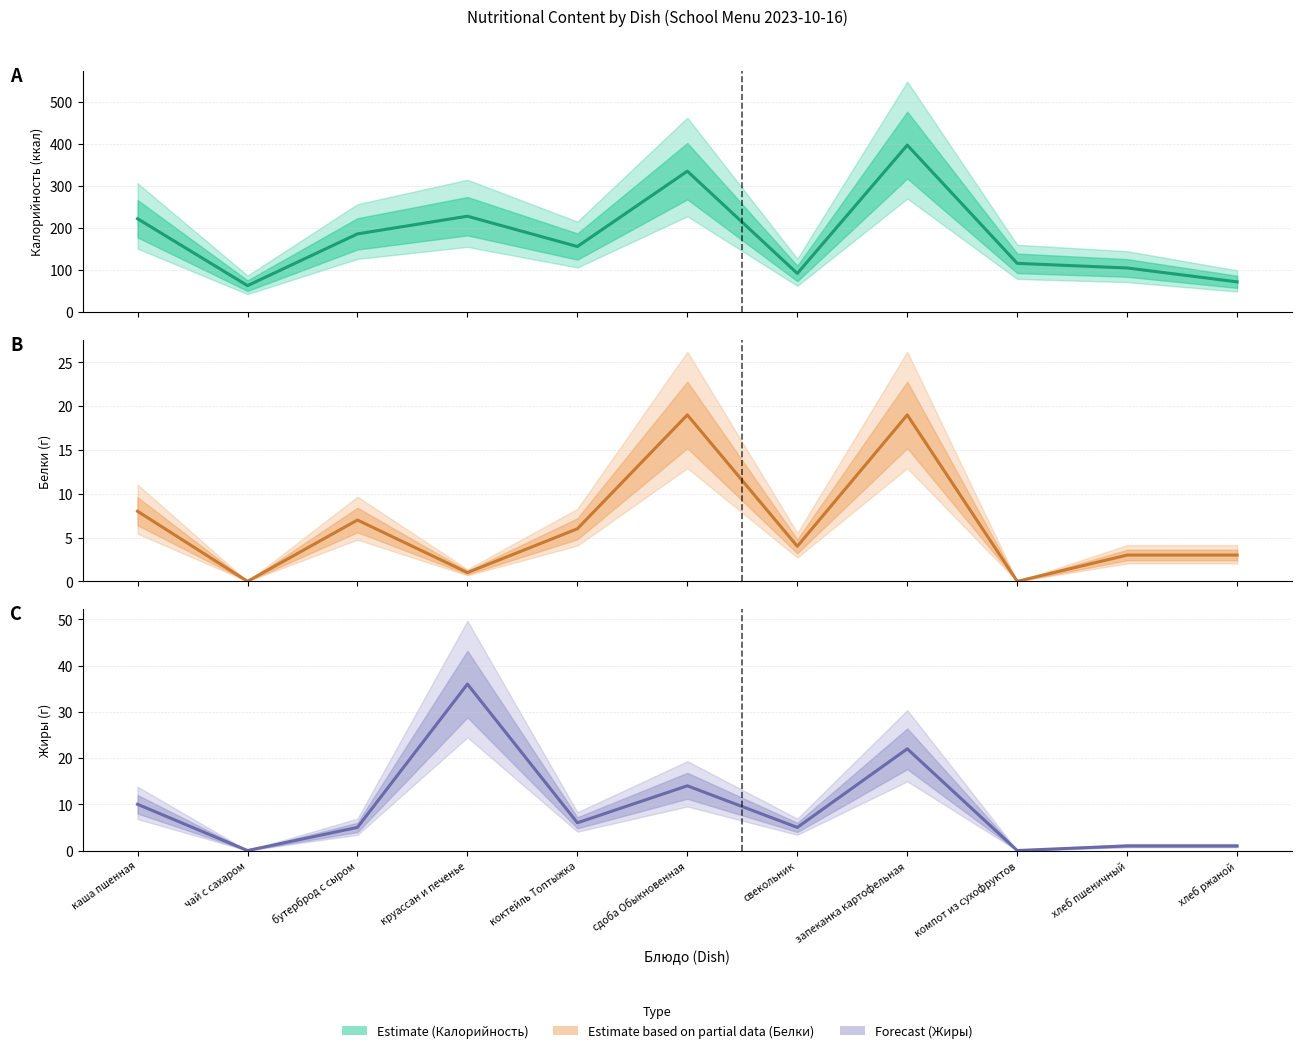

True or false: Жиры and Калорийность cross at least once.

False